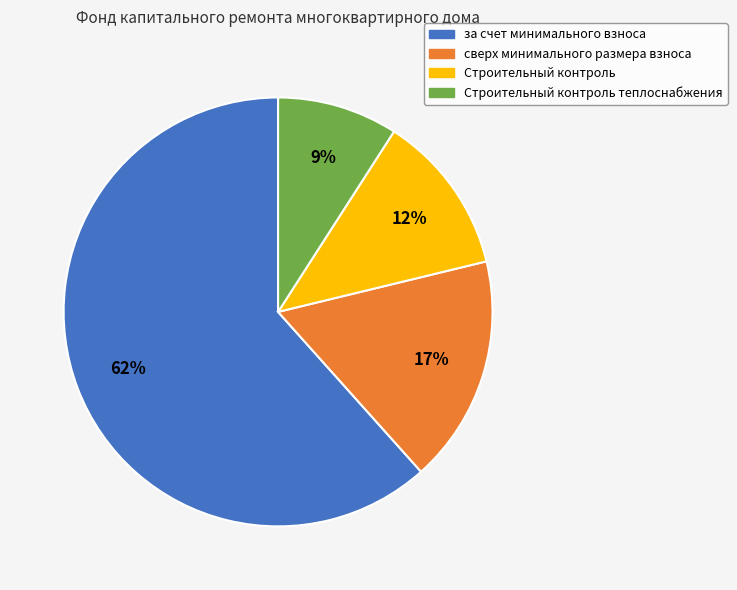

To the nearest percent, what is the average slice percentage?

25%